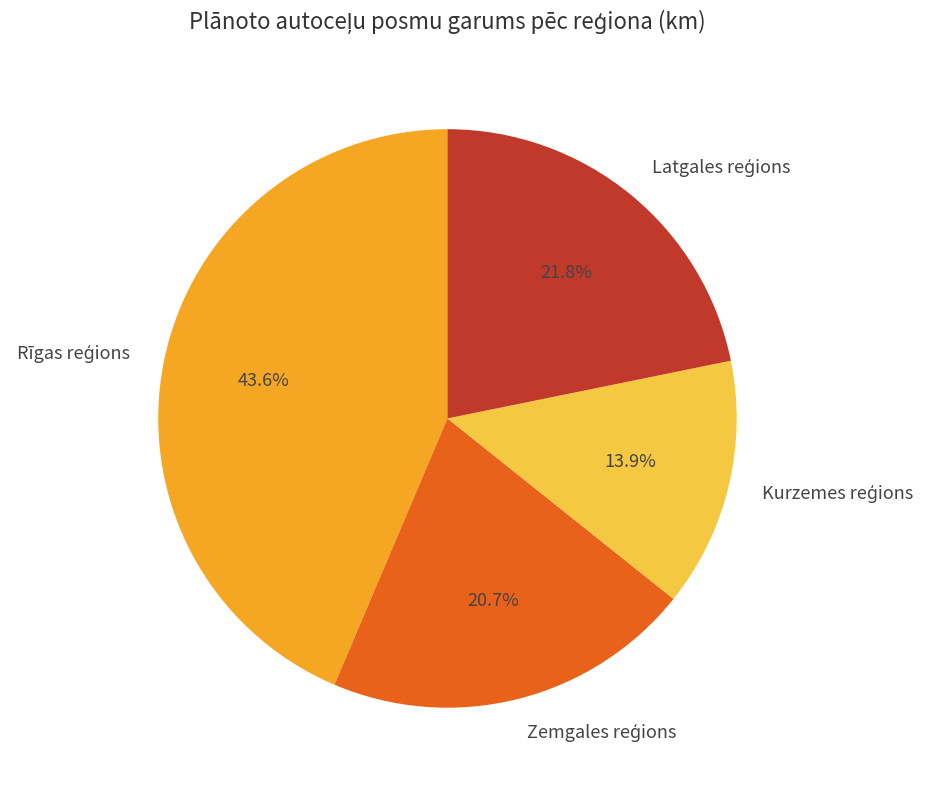

Is there a majority slice in this chart?

No